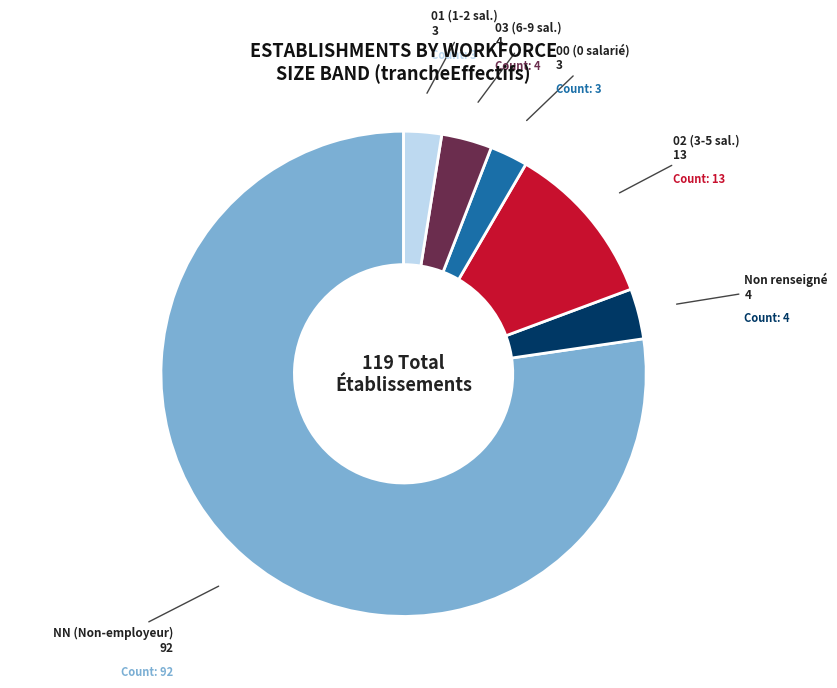

Count the number of slices in the pie.

6